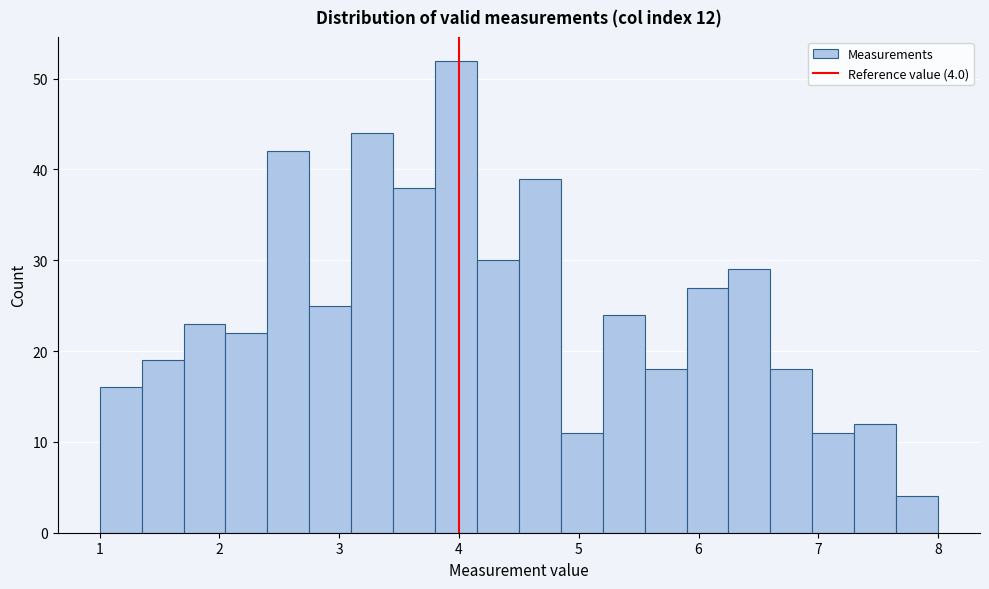

Around what value on the x-axis is the tallest bar? Give the approximate position of its centre, as read against the axis.

4.0